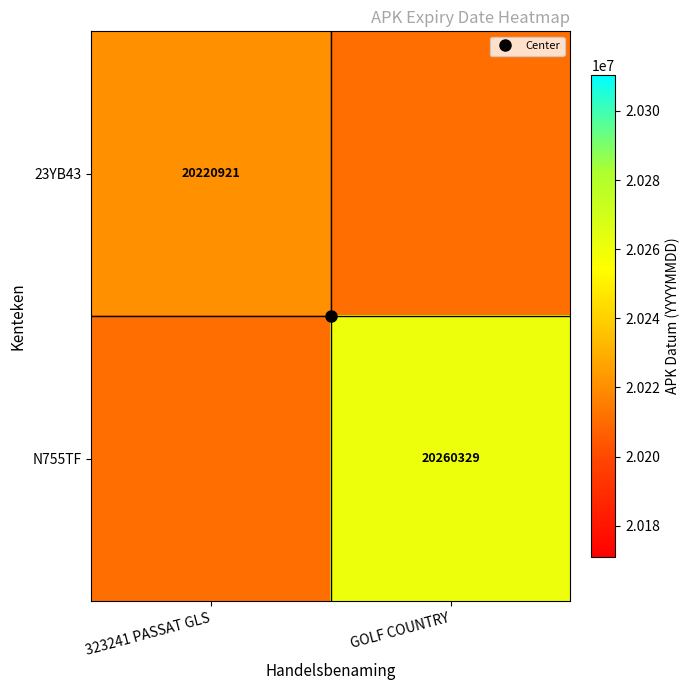

What is the sum of all 23YB43 values?

40431842